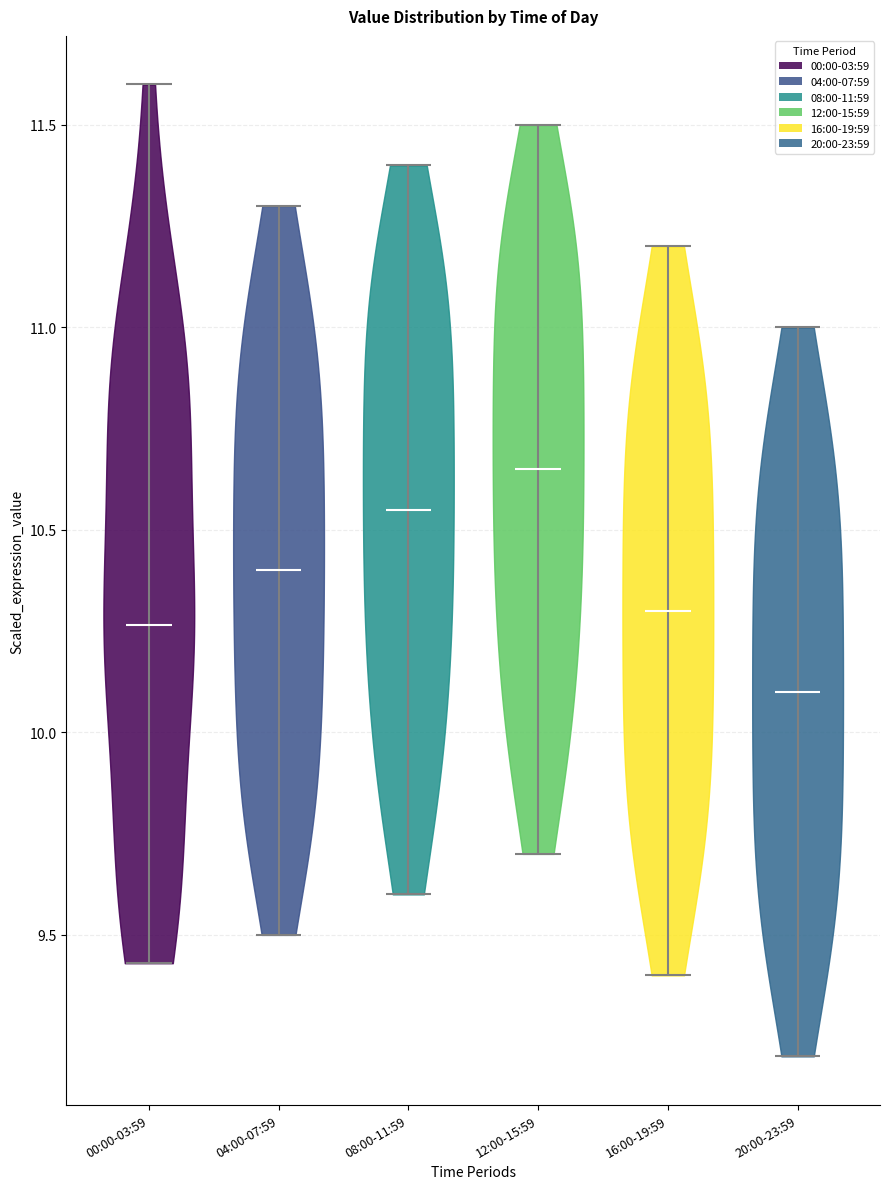

Reading left to right, read every violin against the y-axis: where its median line is, and the lowest and highest points it reaches. The values are not printed on the chart, so give them approximately, as read against the axis.

00:00-03:59: median line 10.25, lowest point 9.45, highest point 11.60
04:00-07:59: median line 10.40, lowest point 9.50, highest point 11.30
08:00-11:59: median line 10.55, lowest point 9.60, highest point 11.40
12:00-15:59: median line 10.65, lowest point 9.70, highest point 11.50
16:00-19:59: median line 10.30, lowest point 9.40, highest point 11.20
20:00-23:59: median line 10.10, lowest point 9.20, highest point 11.00